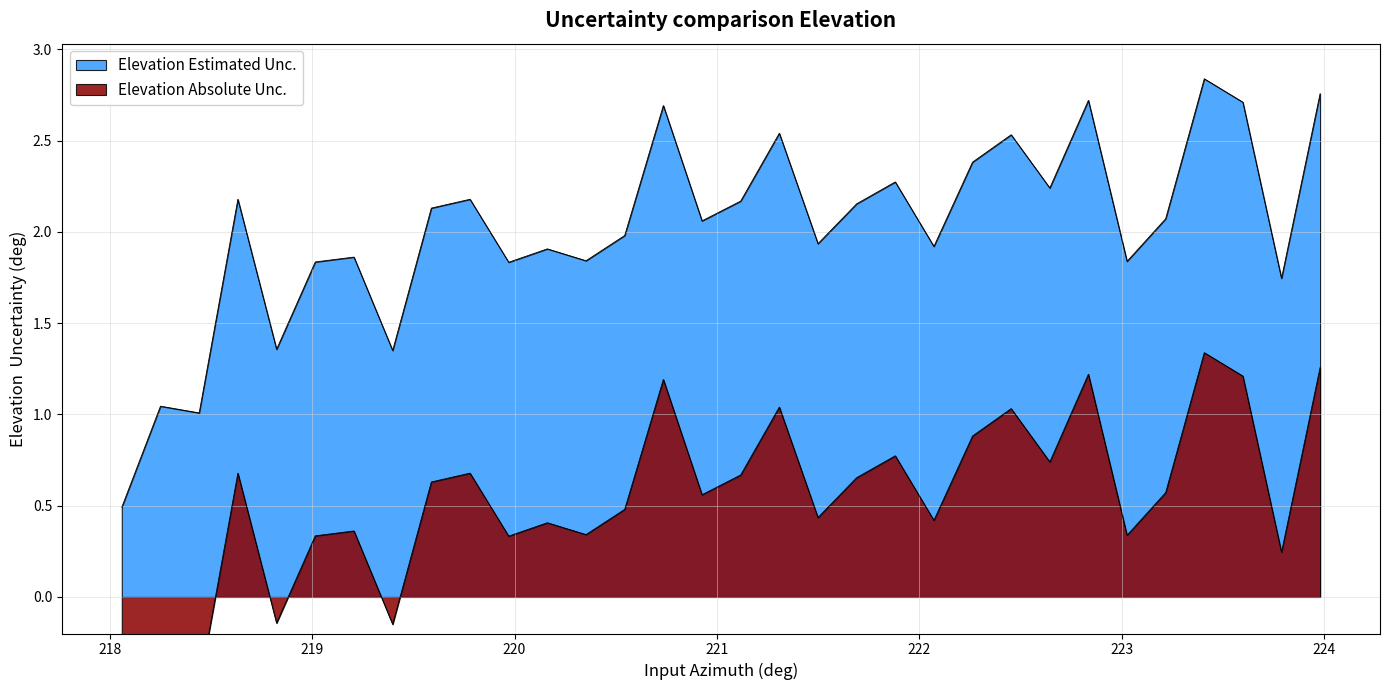

True or false: Elevation Absolute Unc. has more than 0 points higher than both neighbors.

True